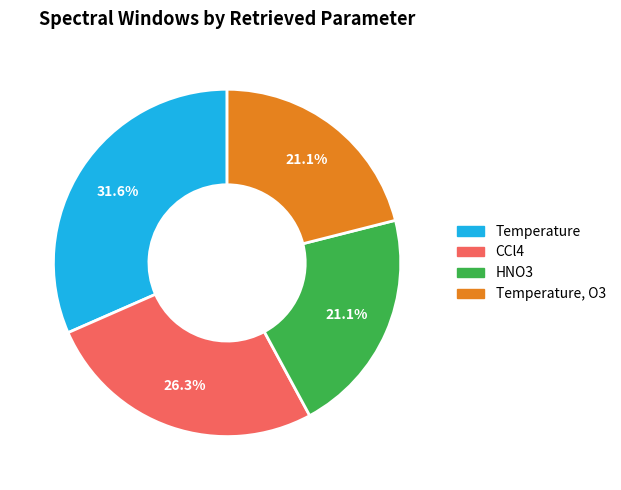

Is there a majority slice in this chart?

No